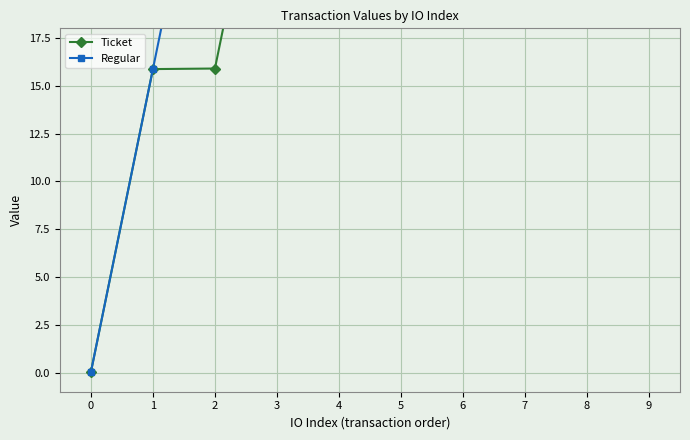

Read the Ticket value at 1.

15.9